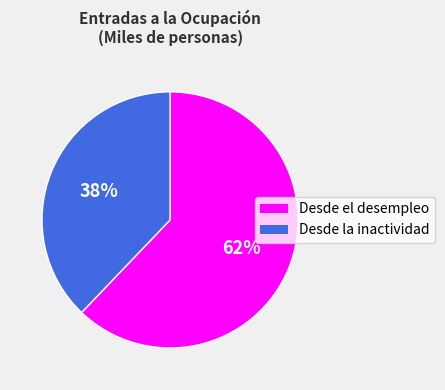

Is there a majority slice in this chart?

Yes